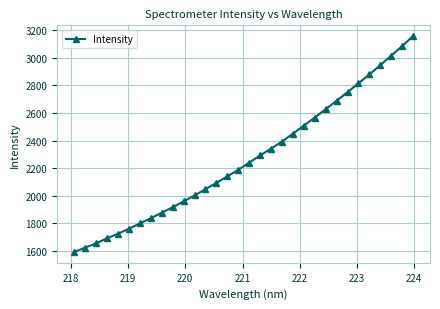

What is the value of the 22nd point from the left?

2508.7